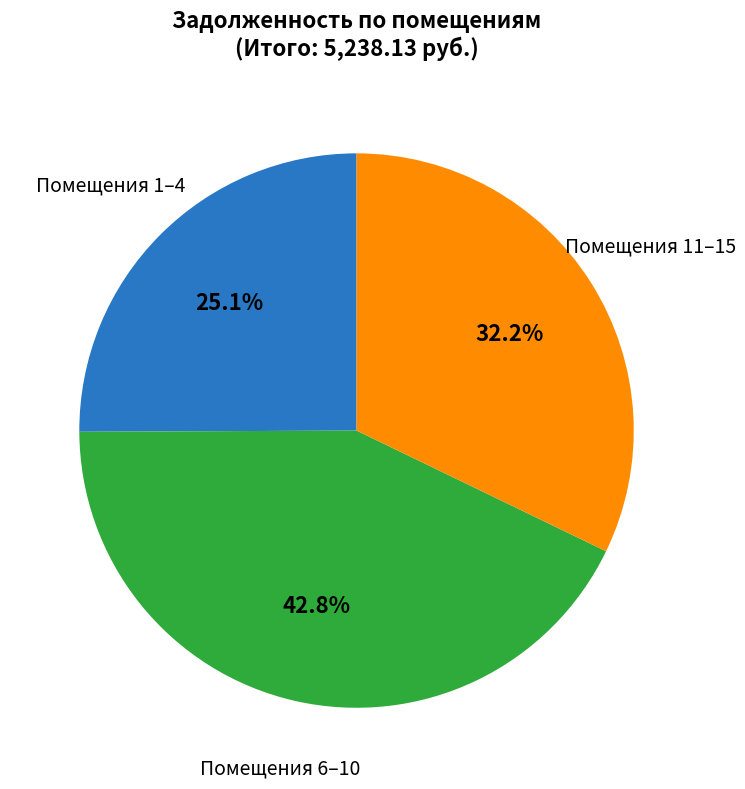

Does any single category account for the majority?

No